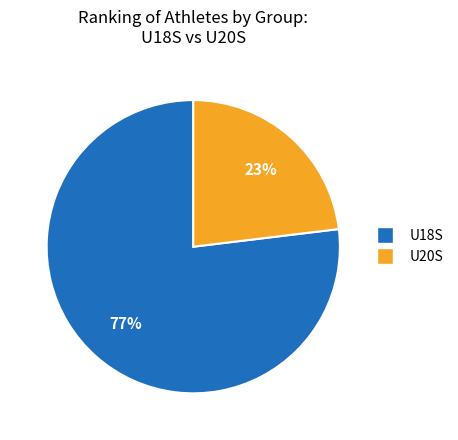

To the nearest percent, what is the average slice percentage?

50%